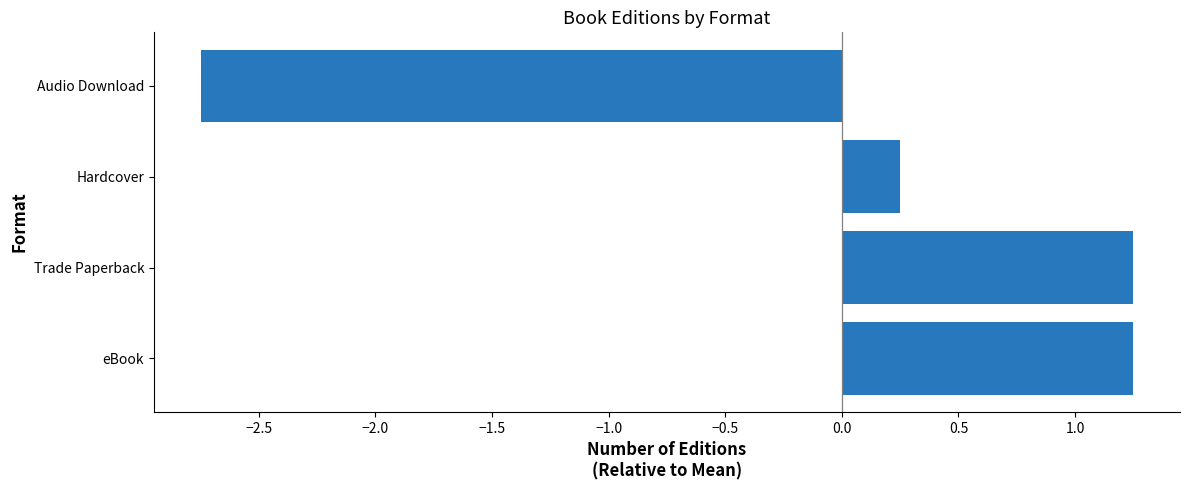

The value at Hardcover is 0.1. True or false?

False